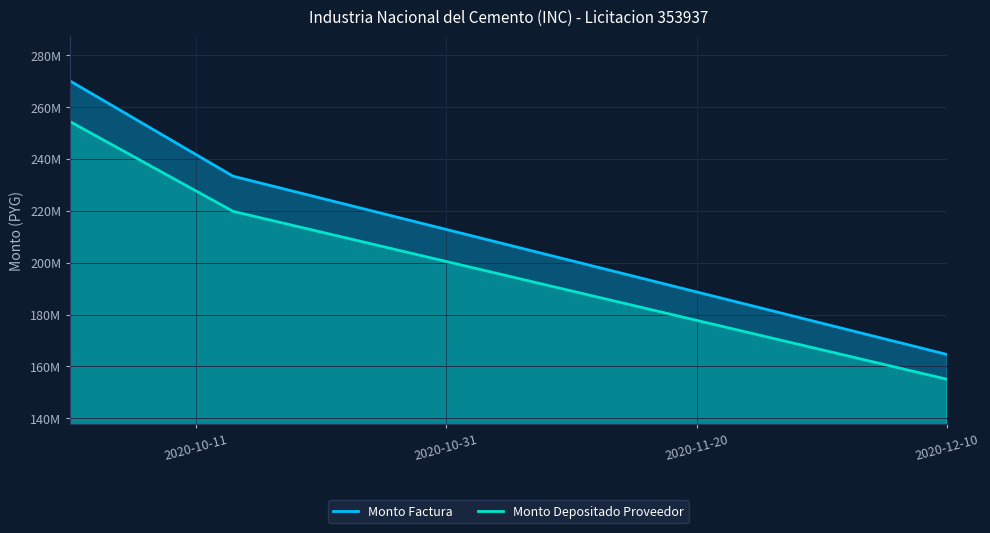

Reading left to right, what are all the values shown in this chart?

Monto Factura: 270030000	233343000	164600000
Monto Depositado Proveedor: 254348621	219792136	155041229